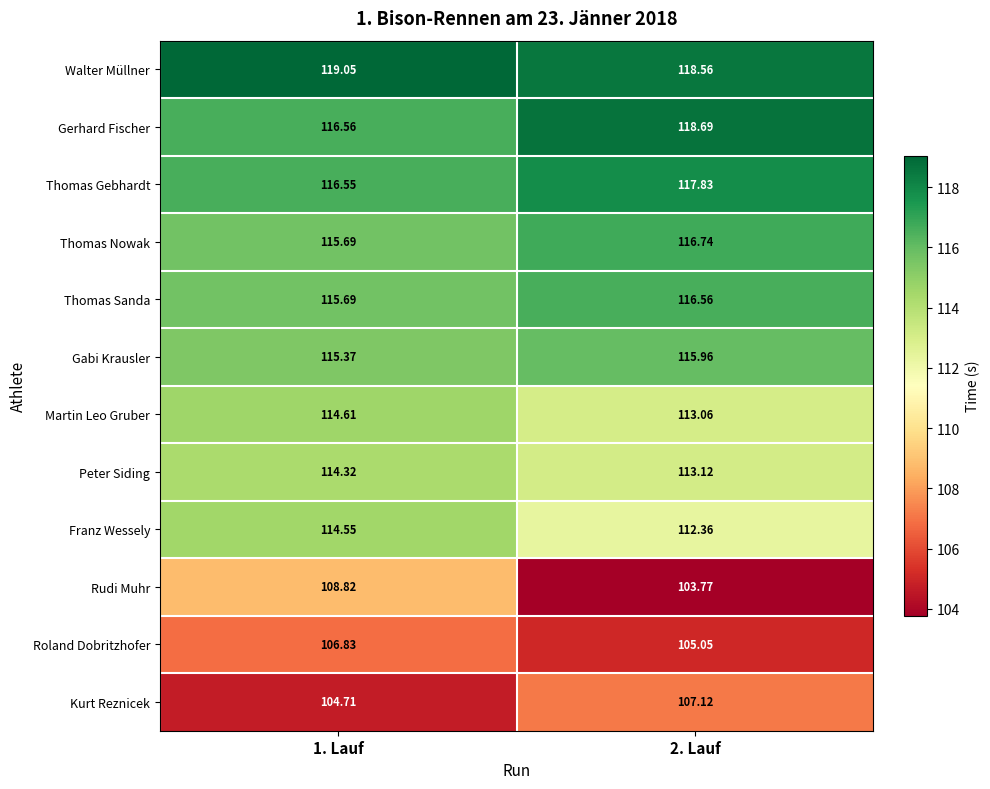

Which series has the widest spread of values?

Rudi Muhr